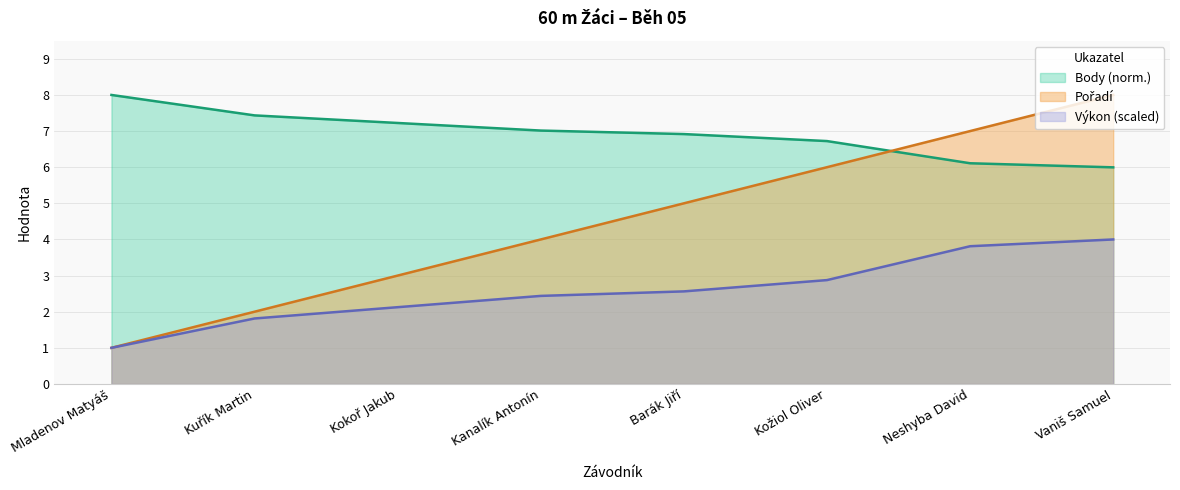

Rank the series by their average value, from highest to lowest.

Body, Pořadí, Výkon